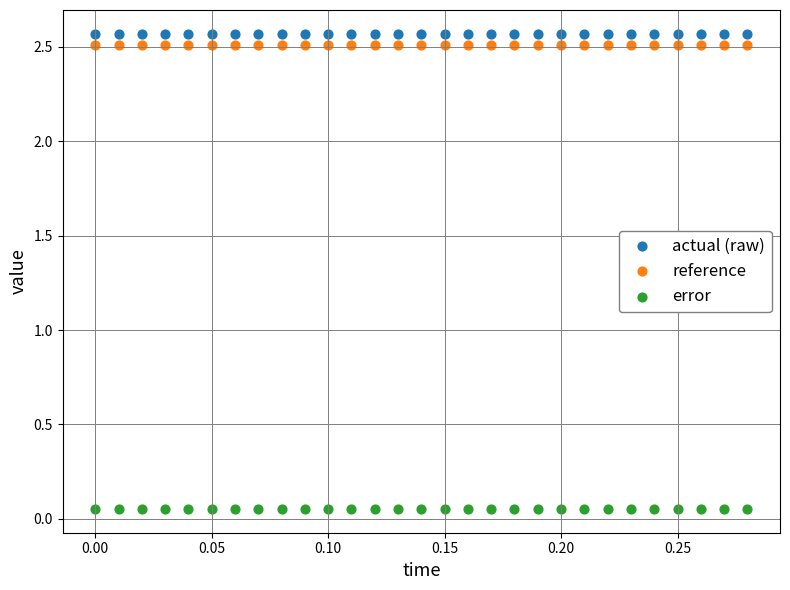

Which series contains the lowest Y value?

error